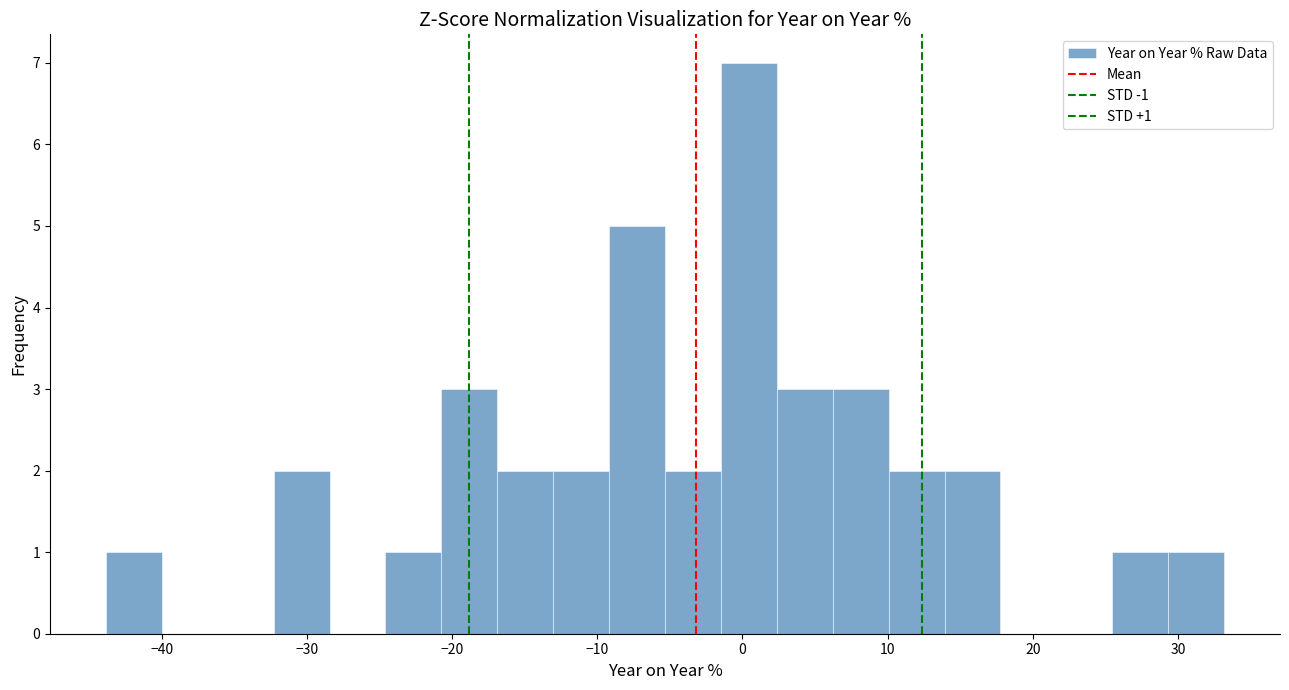

Around what value on the x-axis is the tallest bar? Give the approximate position of its centre, as read against the axis.

0